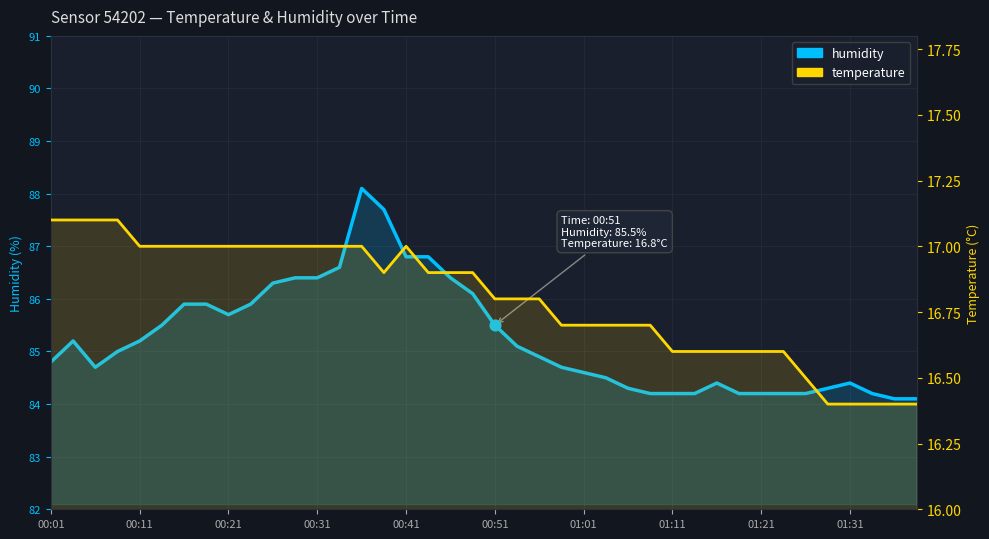

What is the total value across all series at 00:01?

101.9